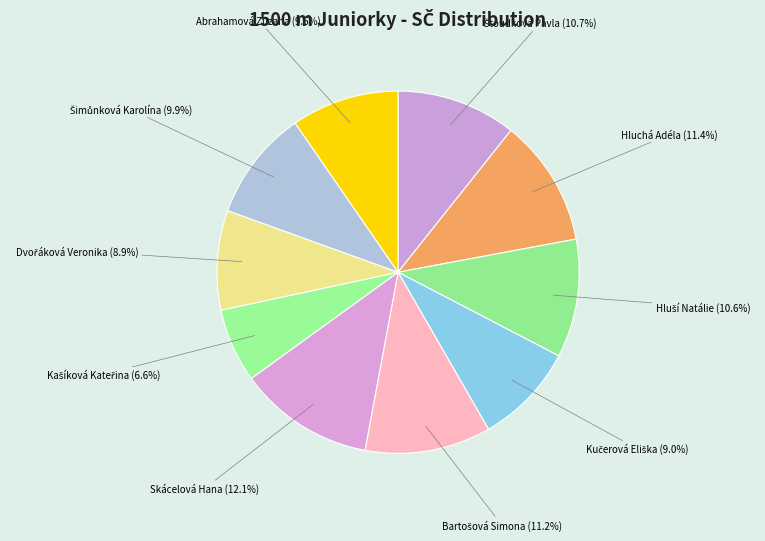

Combined, what portion of the pie is Skácelová Hana and Abrahamová Zuzana?

21.7%